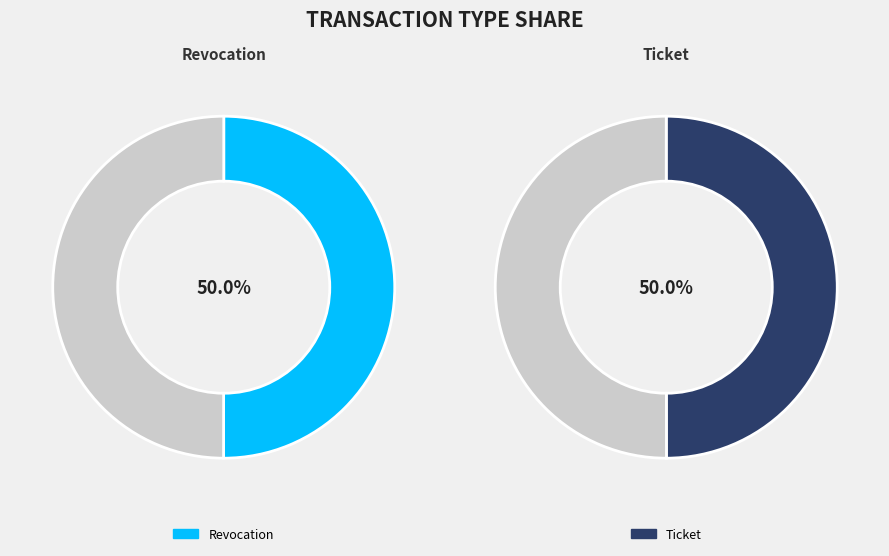

What percentage is NOT represented by Revocation?

50.0%